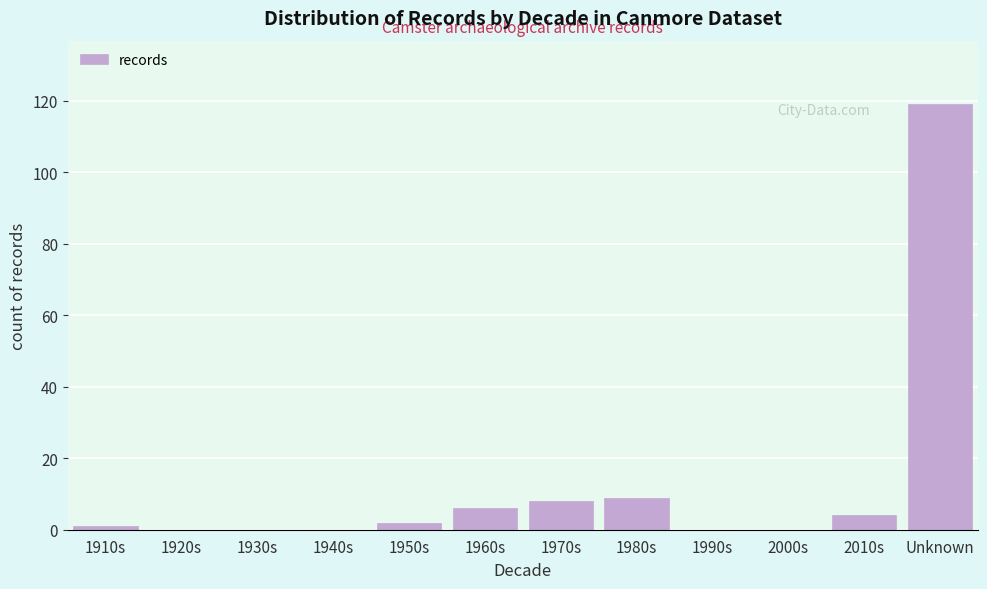

Reading right to left, extract all data points from this chart.

Unknown=119	2010s=4	2000s=0	1990s=0	1980s=9	1970s=8	1960s=6	1950s=2	1940s=0	1930s=0	1920s=0	1910s=1